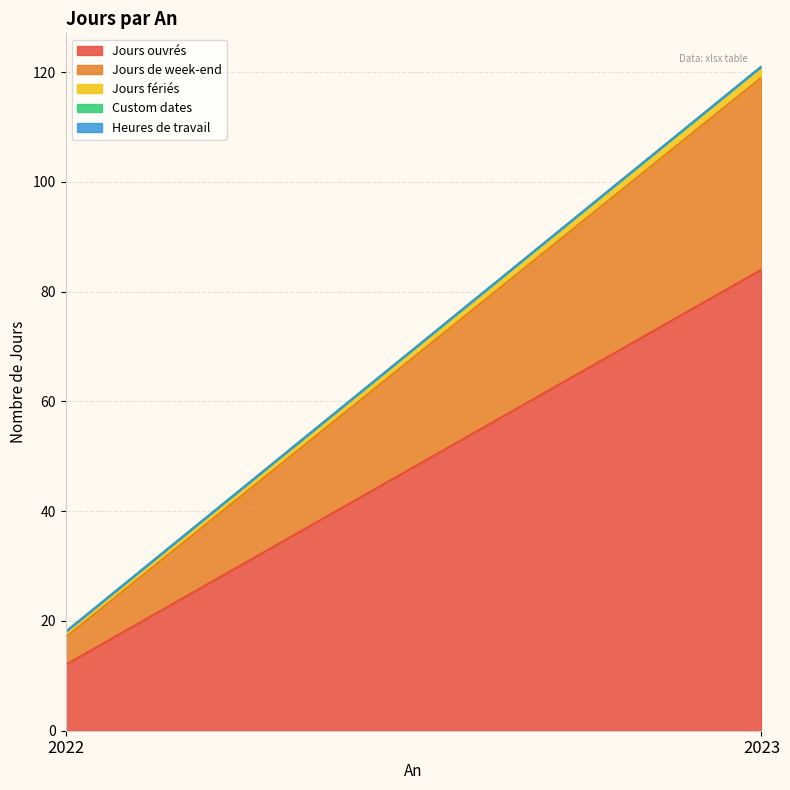

Reading left to right, list all the values displayed in this chart.

Jours ouvrés: 2022=12	2023=84
Jours de week-end: 2022=5	2023=35
Jours fériés: 2022=1	2023=2
Custom dates: 2022=0	2023=0
Heures de travail: 2022=0	2023=0